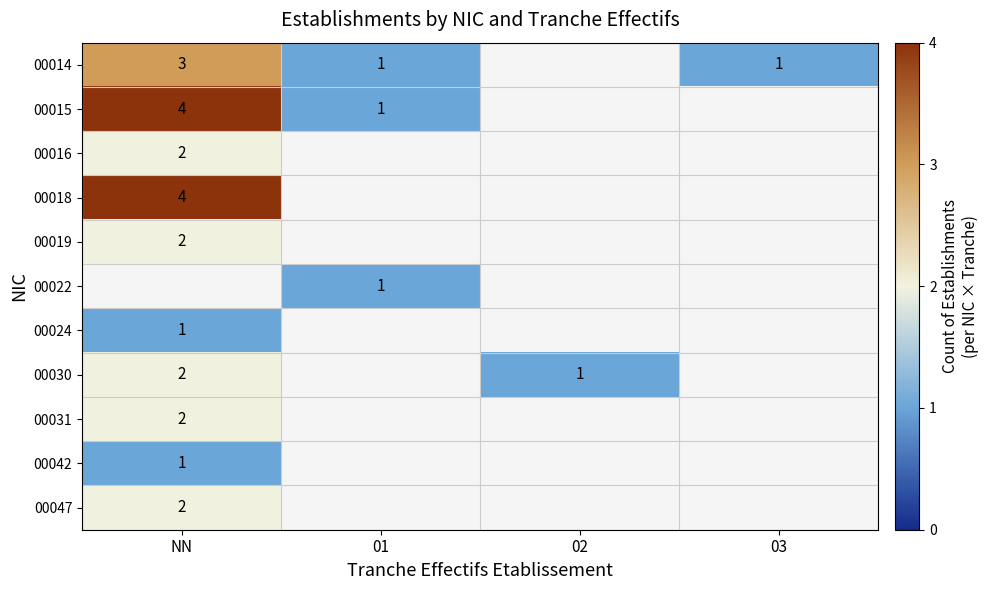

How many categories are shown in the chart?

4